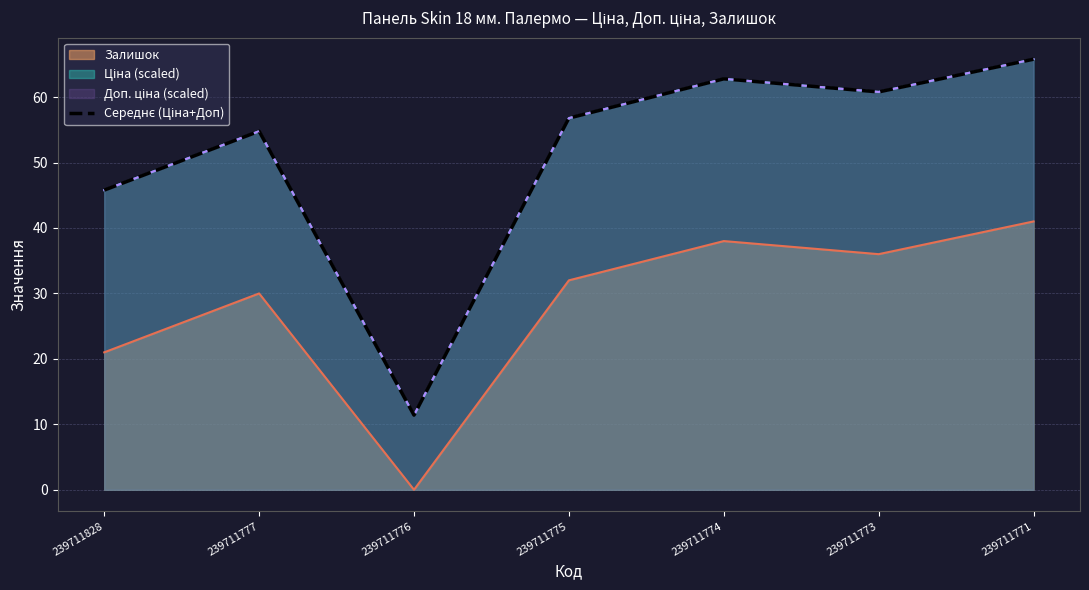

Where is Залишок nearest to the value 20?

239711828